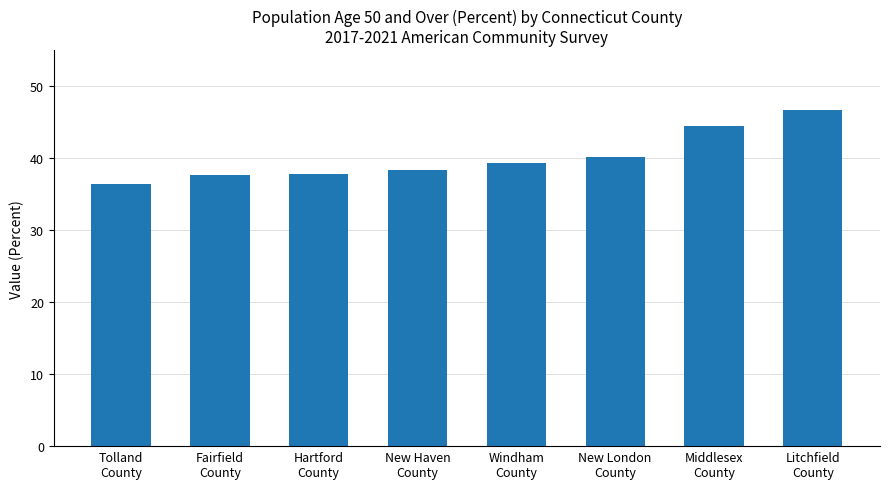

The chart shows a value of 46.7 at Litchfield
County. True or false?

True